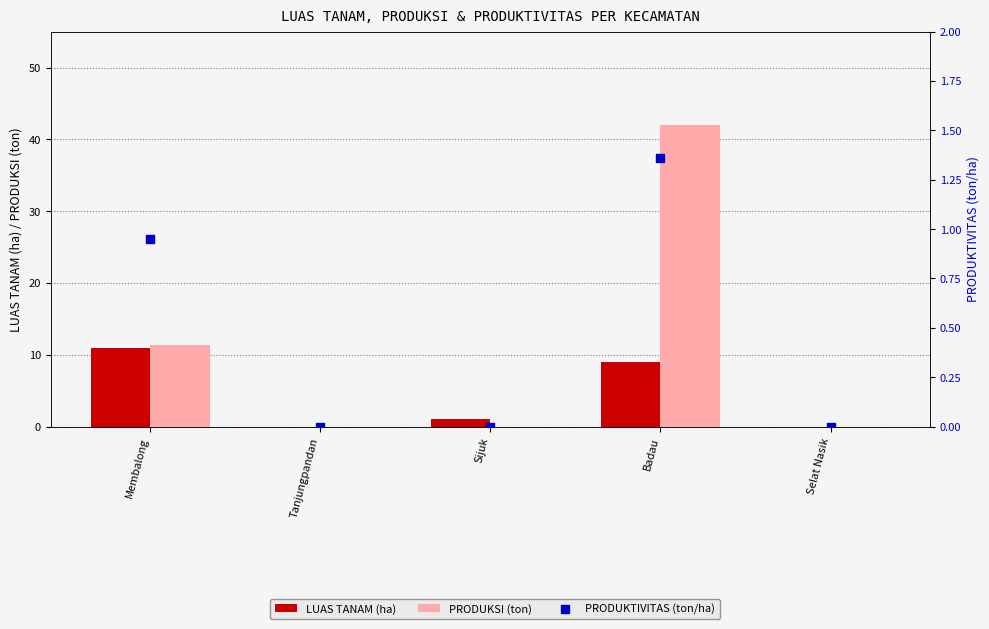

Which series reaches the minimum Y coordinate?

LUAS TANAM (ha)